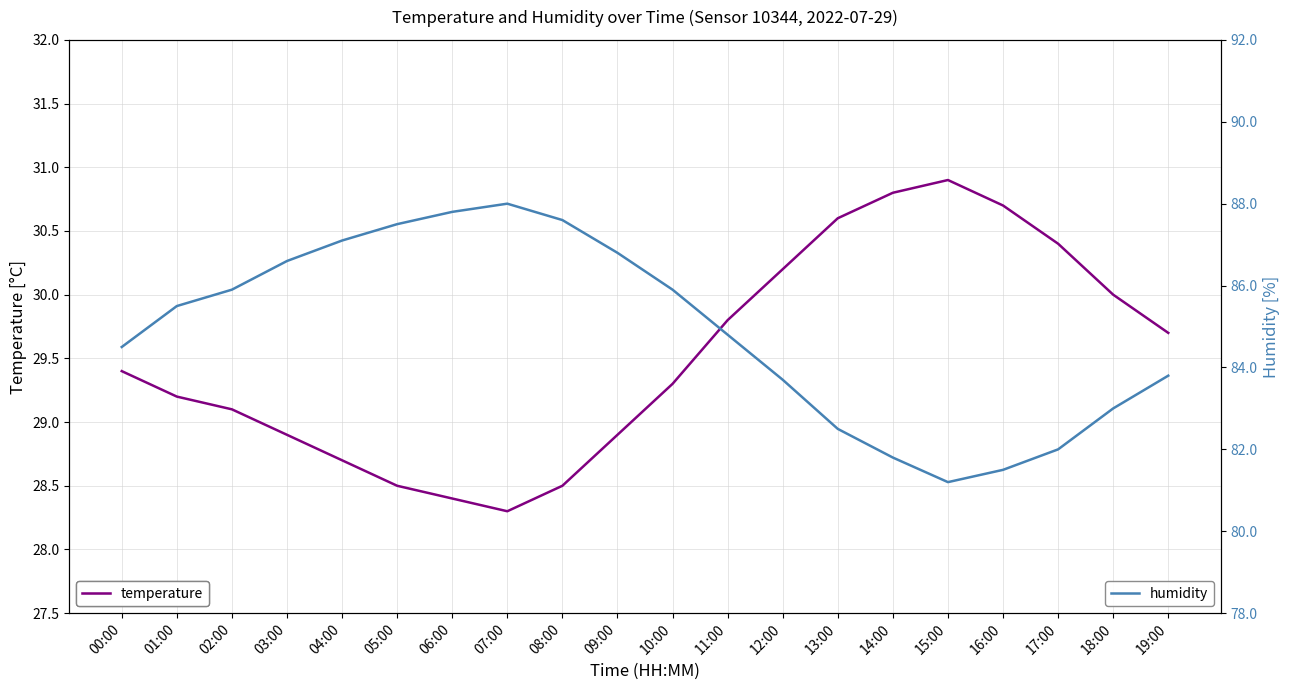

Which series has the largest range (max minus min)?

humidity